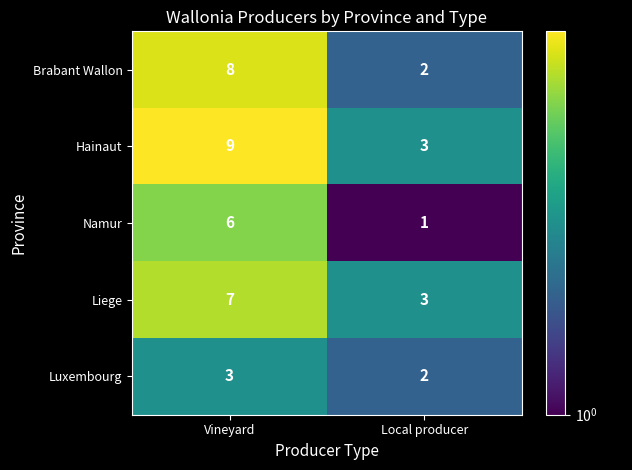

What is the approximate value of Luxembourg at Vineyard?

3